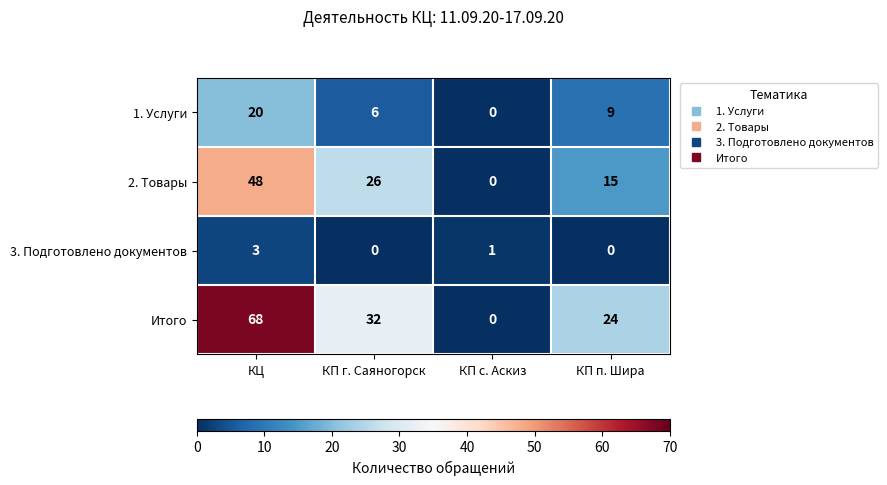

Reading left to right, extract all data points from this chart.

1. Услуги: КЦ=20	КП г. Саяногорск=6	КП с. Аскиз=0	КП п. Шира=9
2. Товары: КЦ=48	КП г. Саяногорск=26	КП с. Аскиз=0	КП п. Шира=15
3. Подготовлено документов: КЦ=3	КП г. Саяногорск=0	КП с. Аскиз=1	КП п. Шира=0
Итого: КЦ=68	КП г. Саяногорск=32	КП с. Аскиз=0	КП п. Шира=24